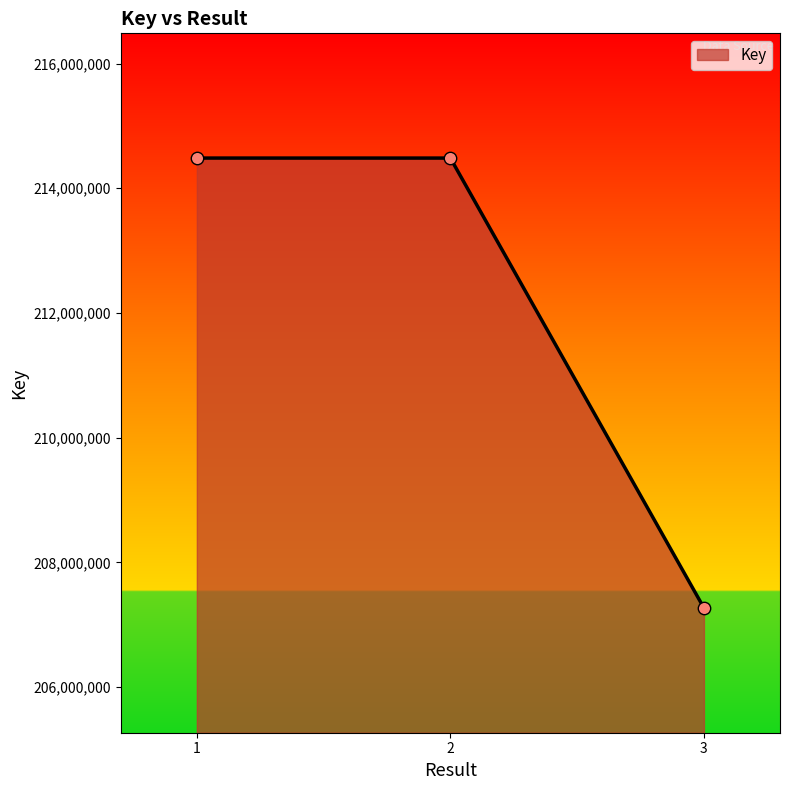

What is the change in value from 1 to 2?

-247